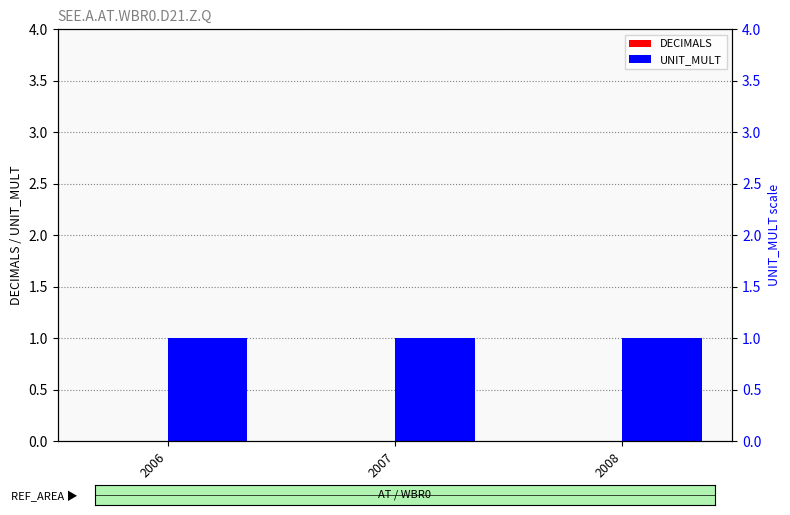

What is the spread (max minus min) of values at 2007?

1